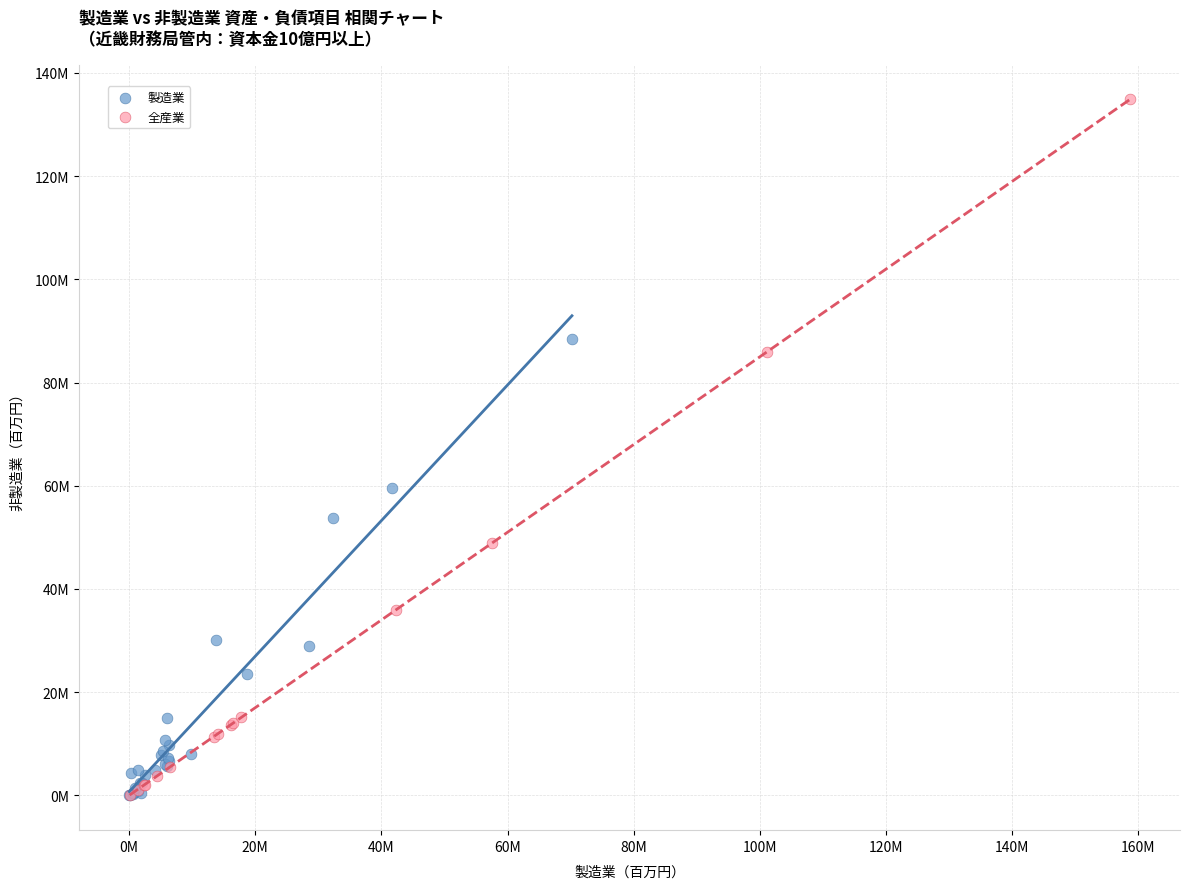

What are all the series names shown in the legend?

製造業, 全産業